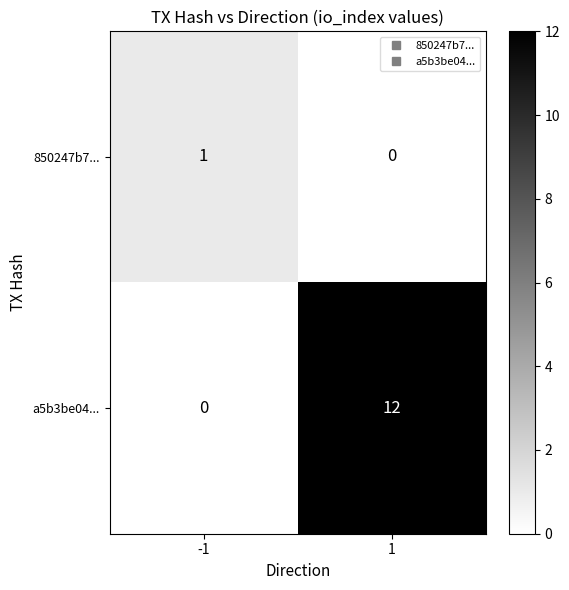

What is the total value across all series at 1?

12